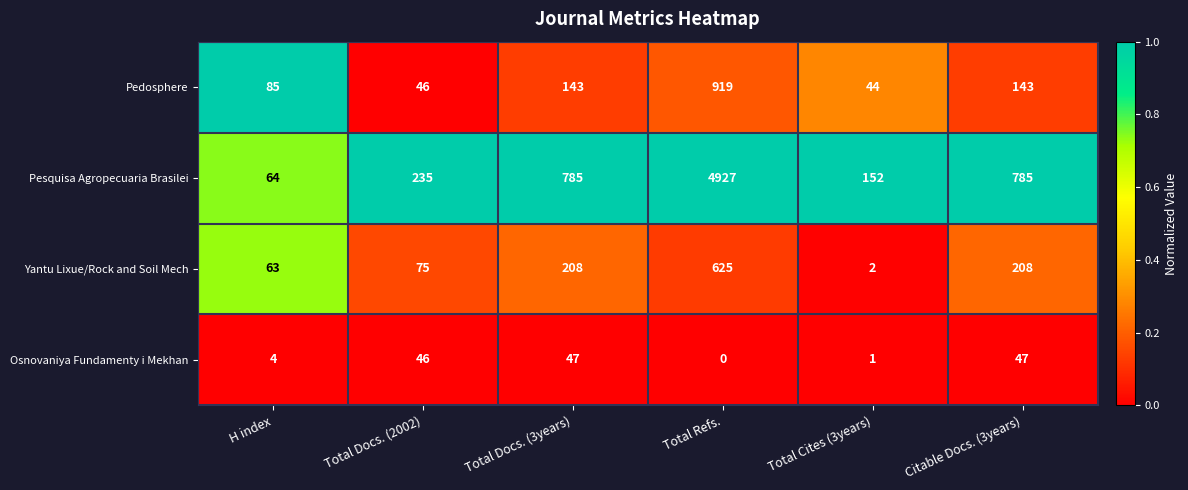

What is the average value of the Pedosphere series?

230